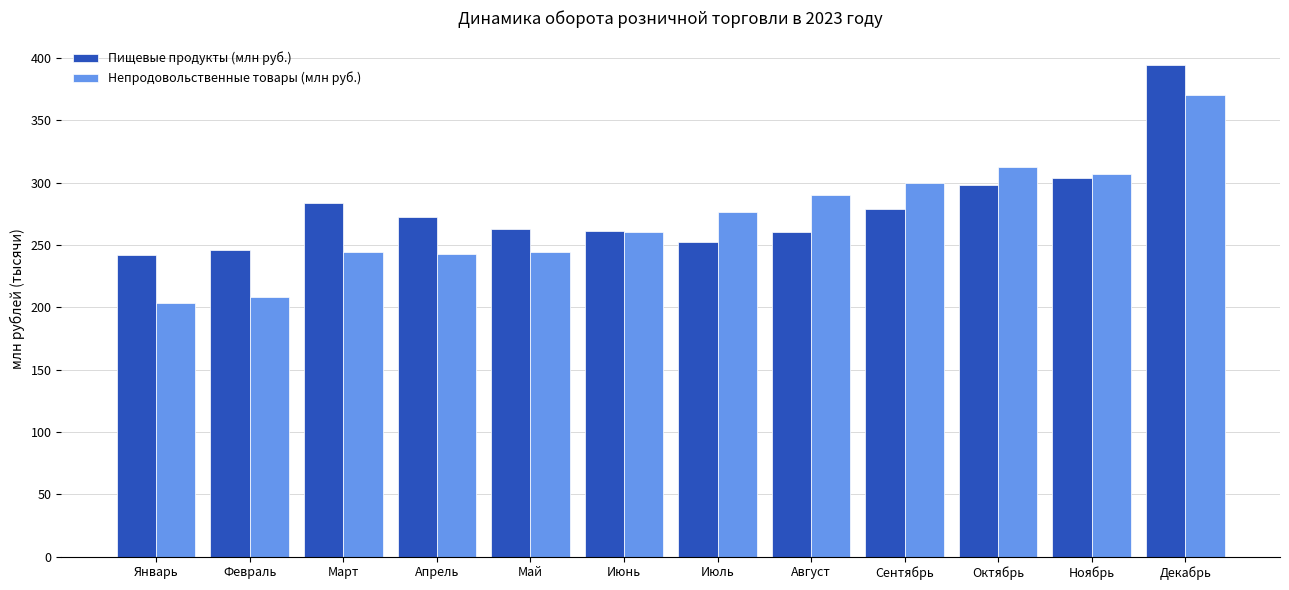

Are the bars grouped side by side (vs. stacked)?

Yes